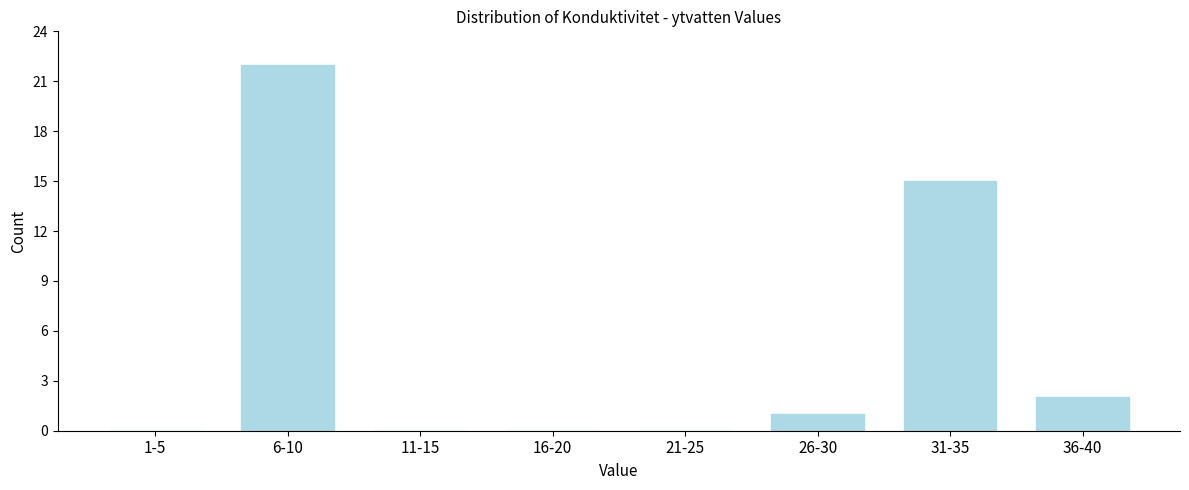

Reading right to left, transcribe all the data shown in this chart.

36-40=2	31-35=15	26-30=1	21-25=0	16-20=0	11-15=0	6-10=22	1-5=0